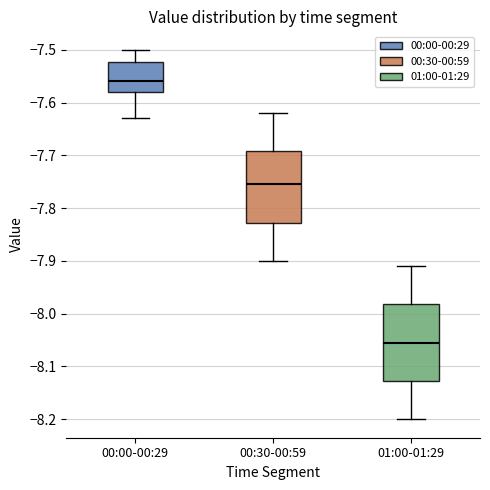

Which box is the tallest, from its lower edge to its upper edge?

01:00-01:29